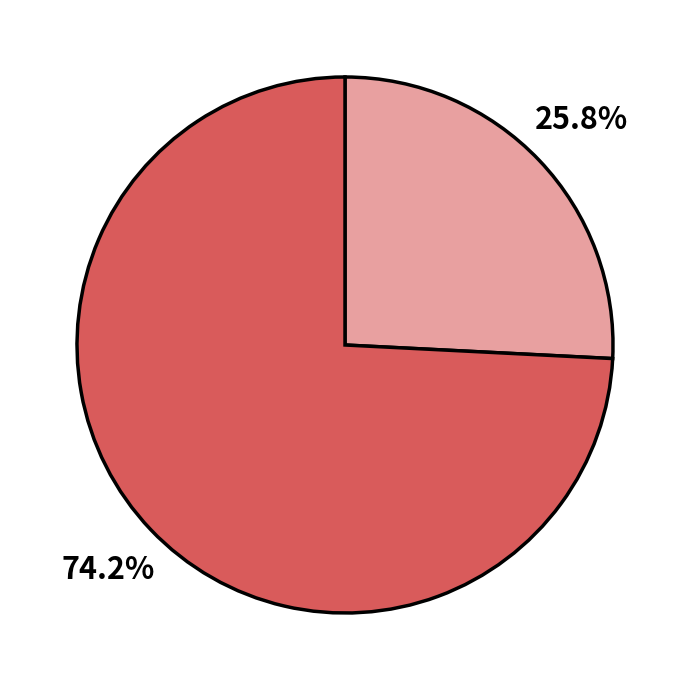

Is there a majority slice in this chart?

Yes